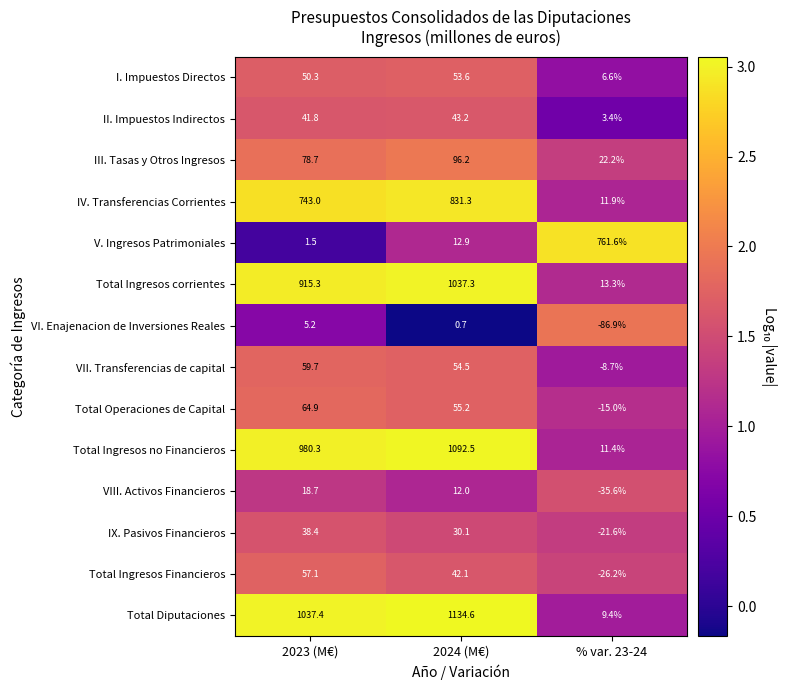

What is the sum of the Total Ingresos Financieros values at 2023 (M€) and % var. 23-24?

30.9